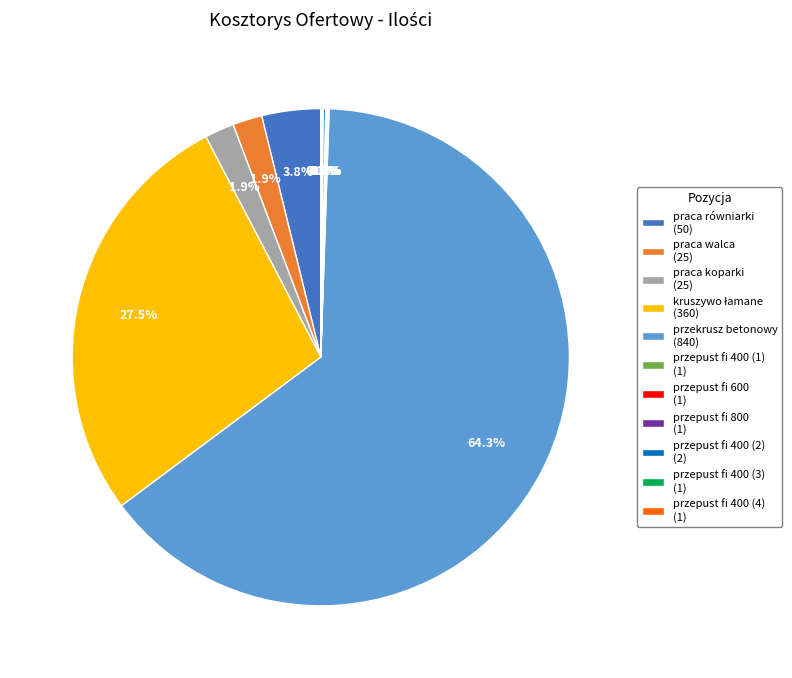

Which slice represents more than half of the pie?

przekrusz betonowy (840)